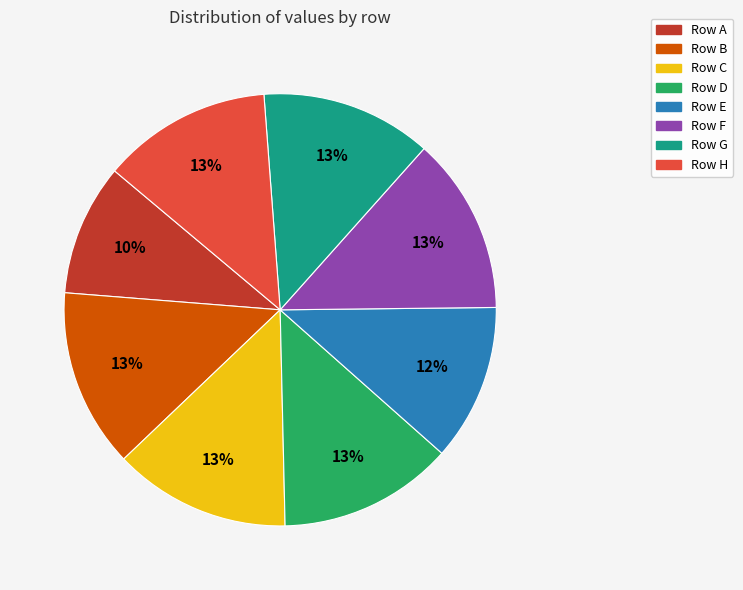

True or false: Row G accounts for 24% of the total.

False